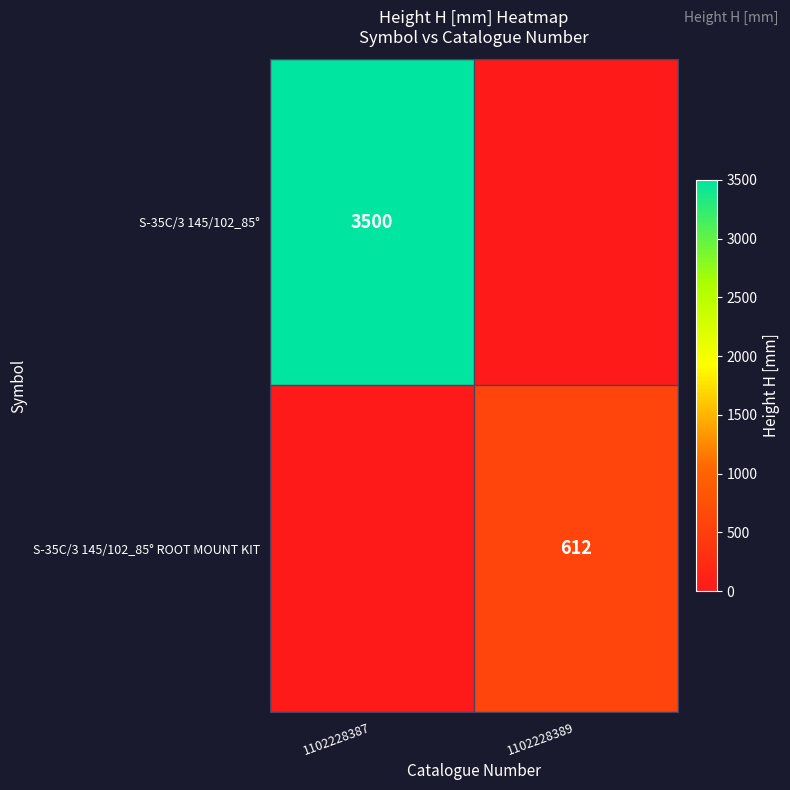

Is it true that S-35C/3 145/102_85° equals 3500 at 1102228387?

True